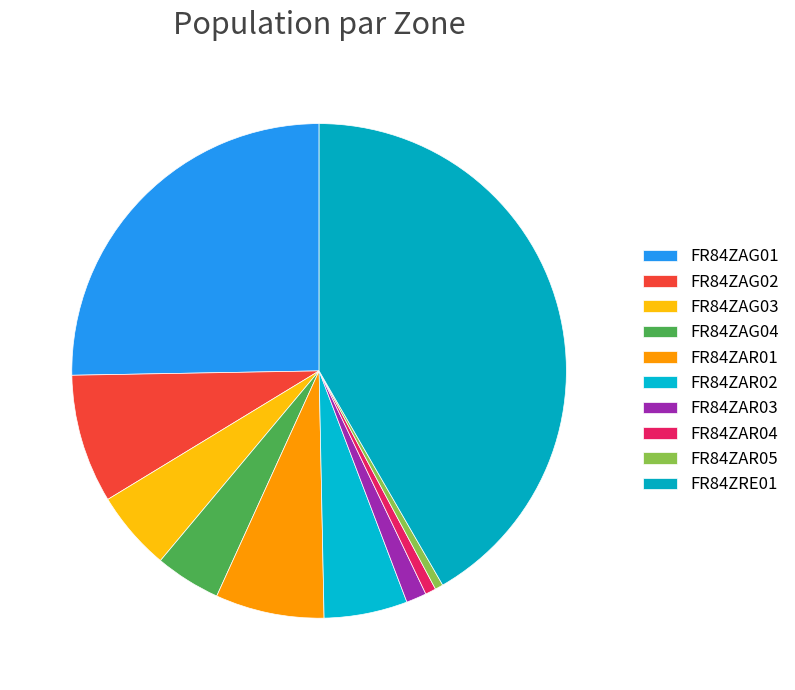

What is the change in value from FR84ZAG03 to FR84ZAR01?

+149548